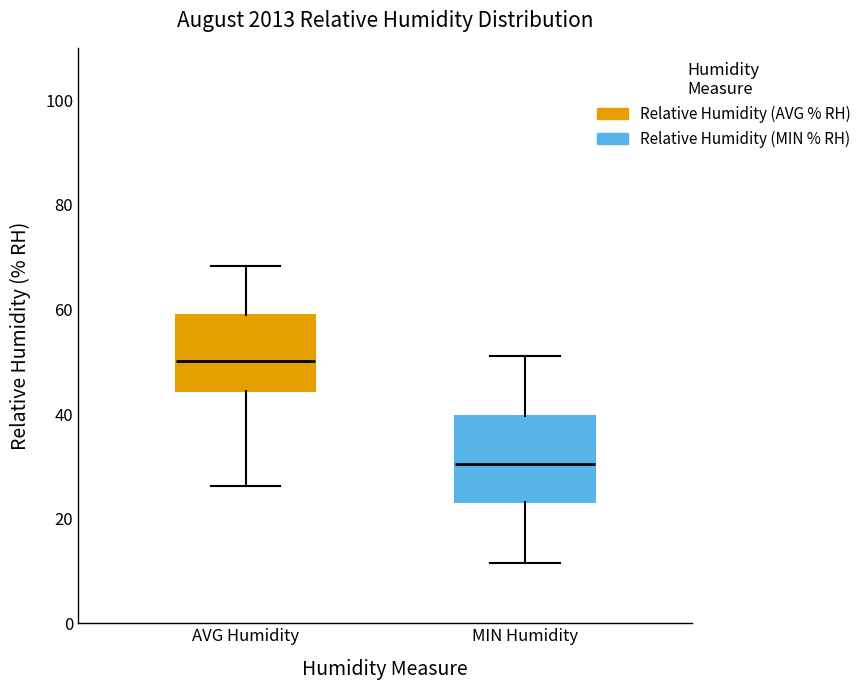

Reading left to right, read every box against the y-axis: the position of its median line, the range the box covers, and the ends of its whiskers. The values are not printed on the chart, so give them approximately, as read against the axis.

AVG Humidity: median 50, box 44 to 58, whiskers 26 to 68
MIN Humidity: median 30, box 24 to 40, whiskers 12 to 52